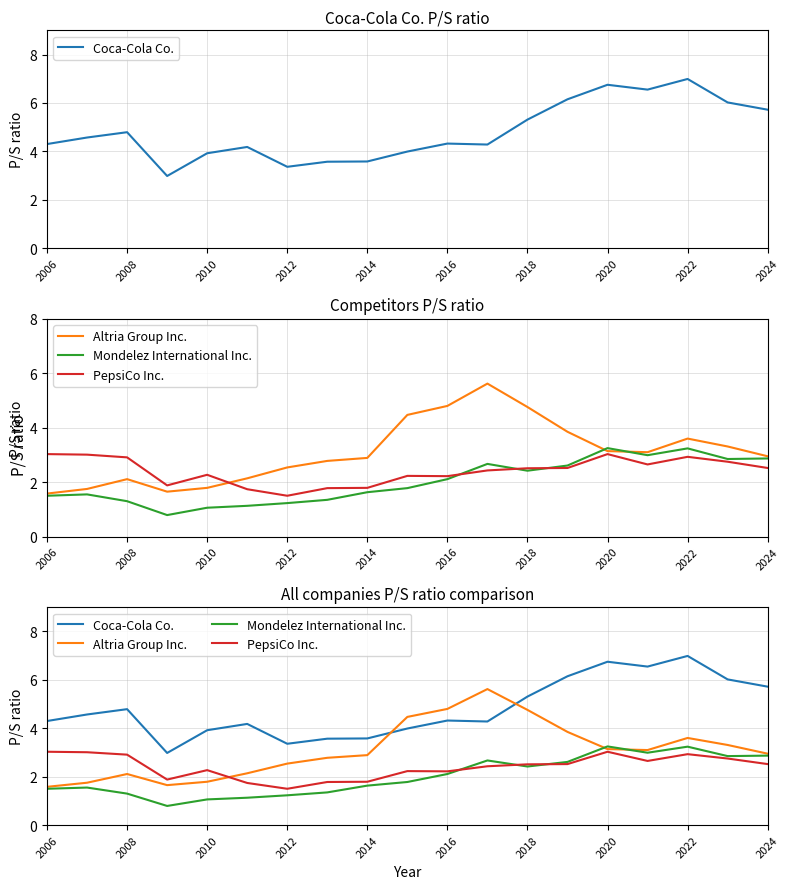

What position from the right is 13?

6